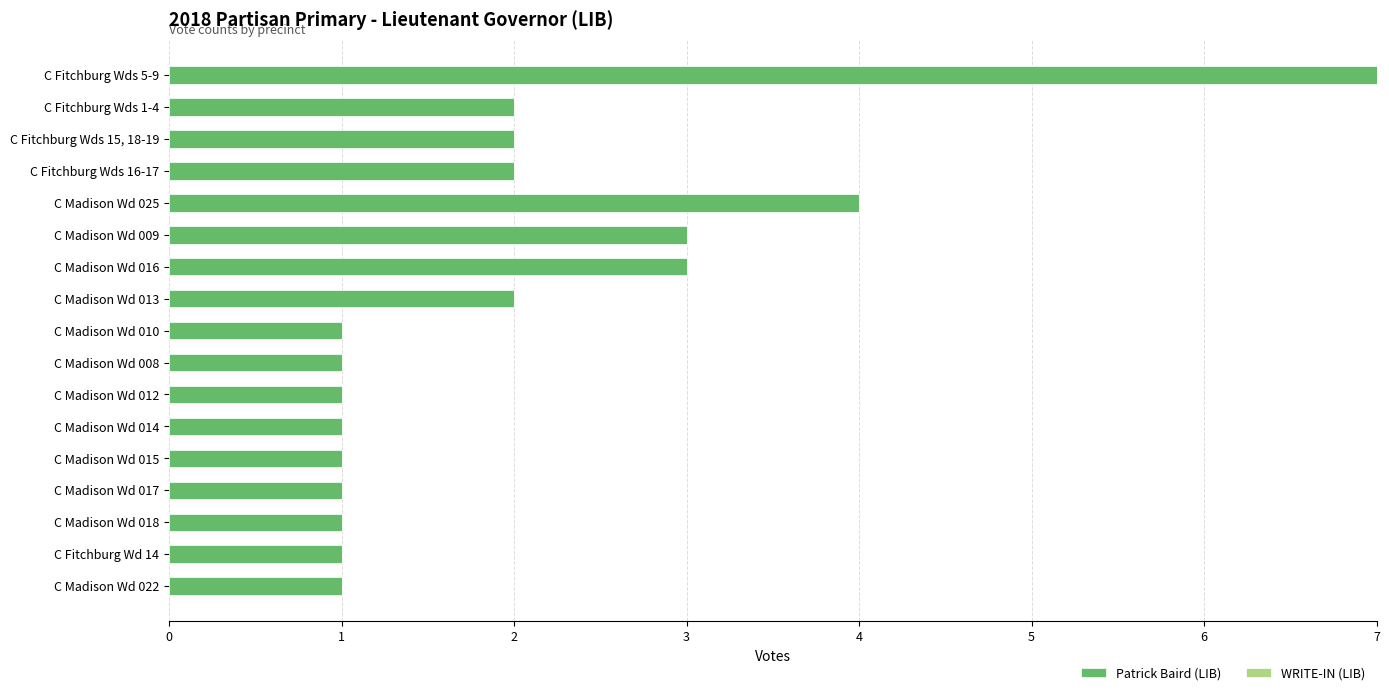

Which category has the highest value across all series?

C Fitchburg Wds 5-9